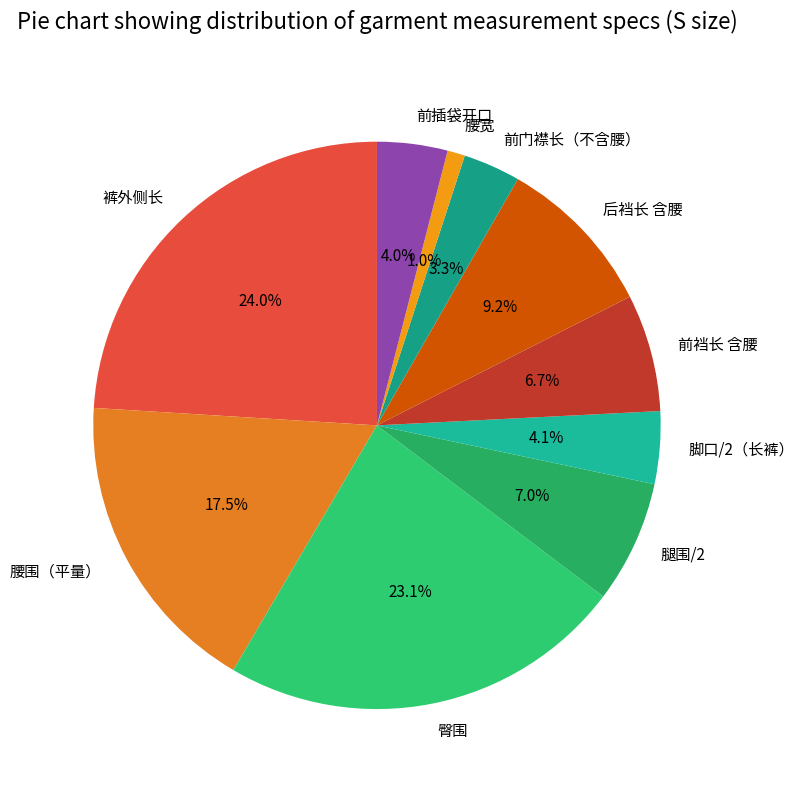

To the nearest percent, what is the difference between the largest and smallest slice percentages?

23%